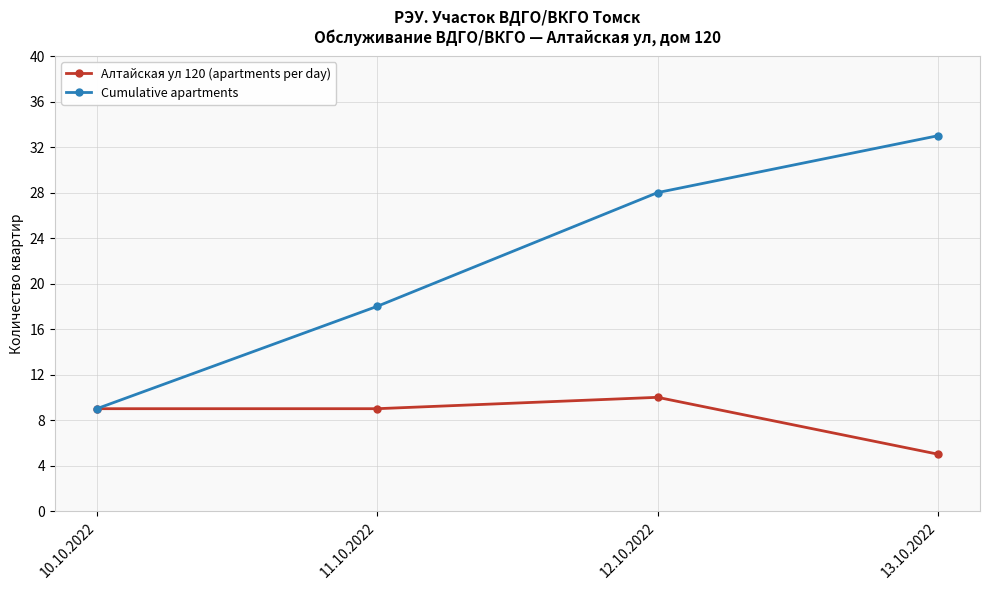

What position from the left is 12.10.2022?

3